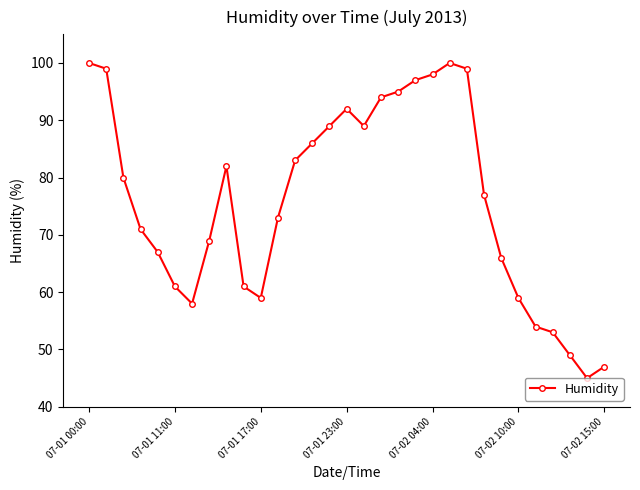

What is the value of the 3rd point from the left?

80